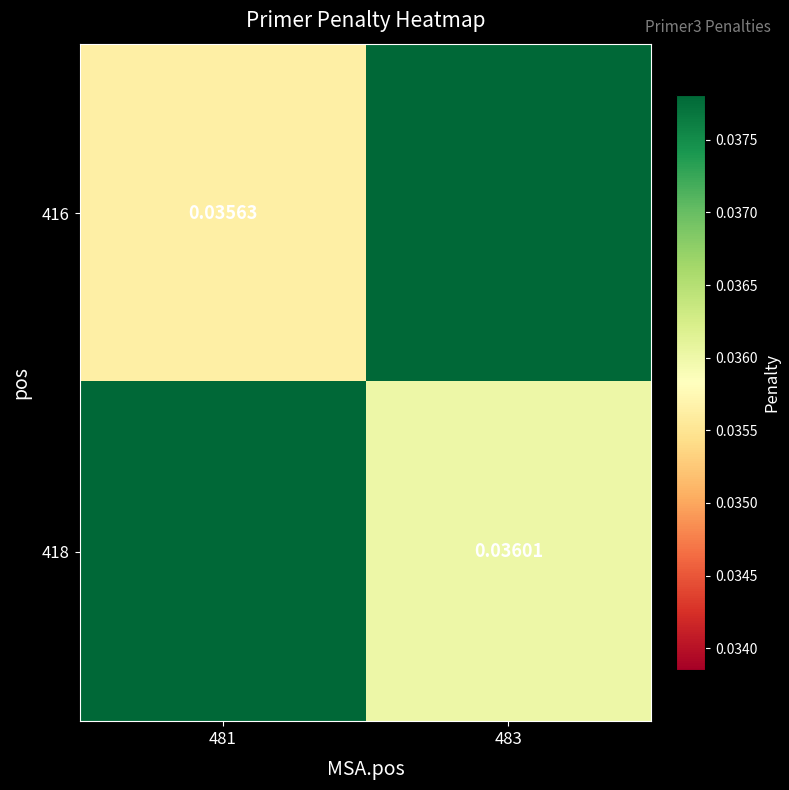

The 416 series shows 0.1 at 483. True or false?

False